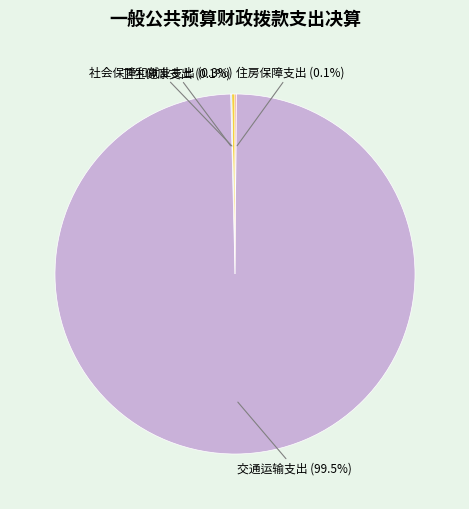

Does any single category account for the majority?

Yes